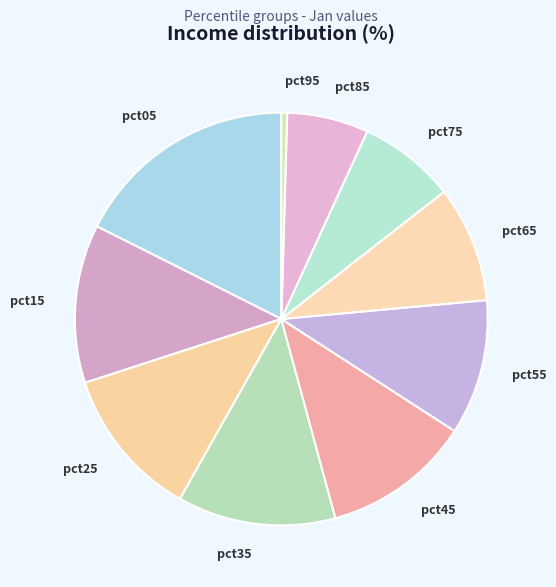

Combined, do pct05 and pct75 account for over 50%?

No